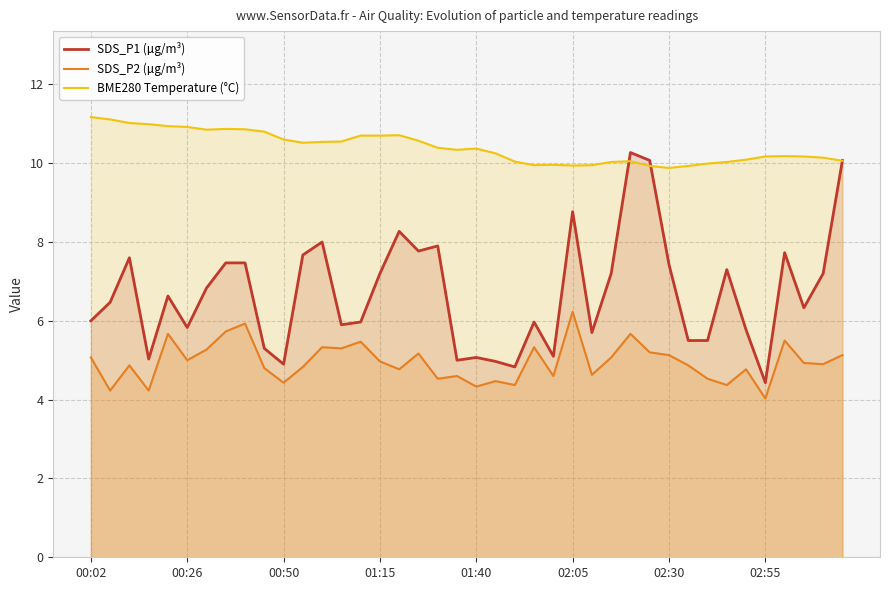

What is the difference between the maximum and minimum values in the SDS_P1 (µg/m³) series?

5.8